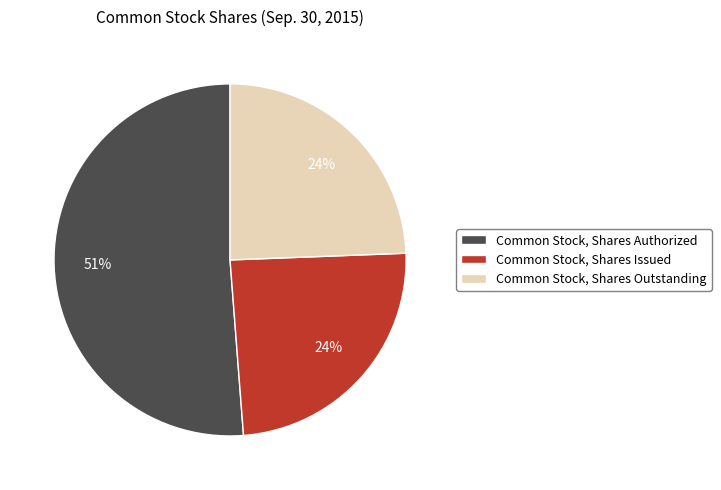

How many segments does this pie chart have?

3